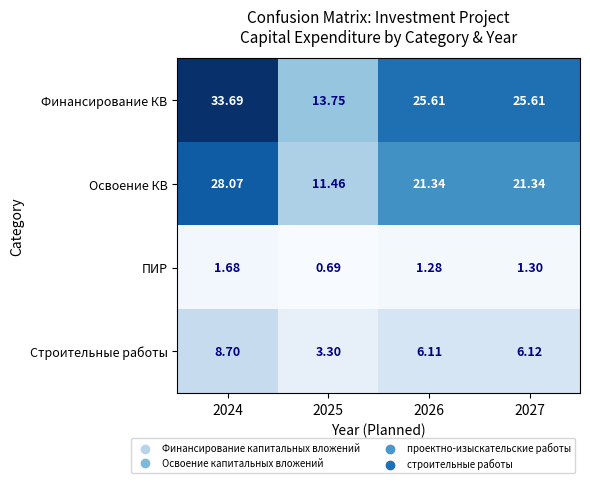

How many values in the Финансирование КВ series exceed 25?

3